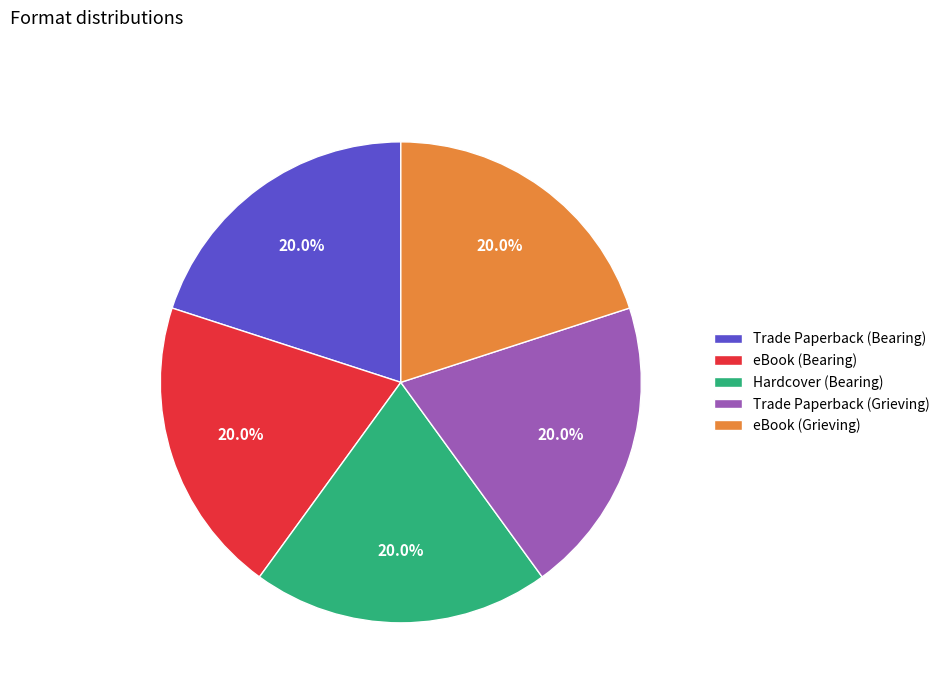

Approximately how many times larger is the value at eBook (Bearing) compared to Trade Paperback (Grieving)?

1.0